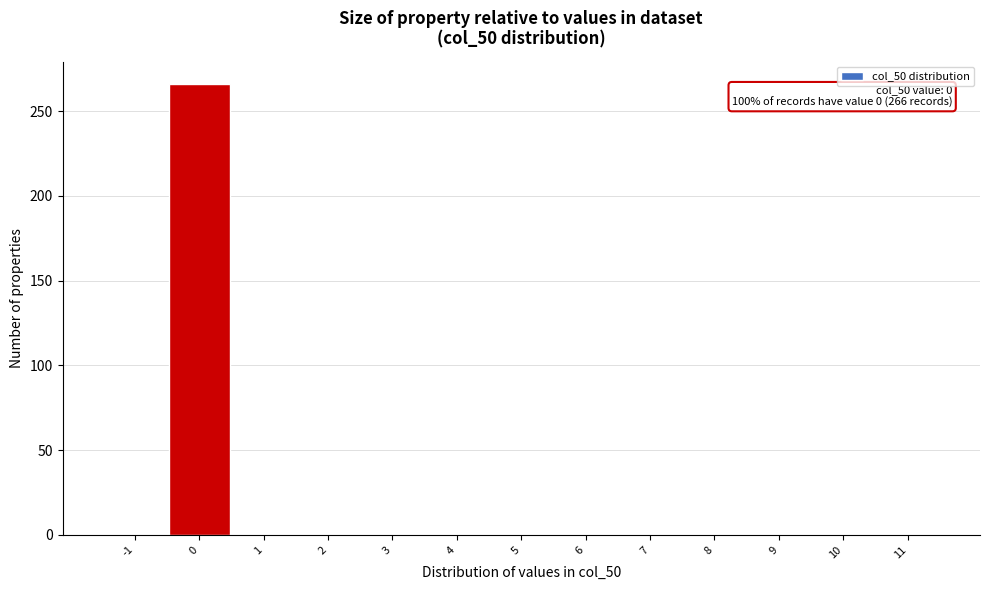

Reading left to right, list all the values displayed in this chart.

-1=0	0=266	1=0	2=0	3=0	4=0	5=0	6=0	7=0	8=0	9=0	10=0	11=0